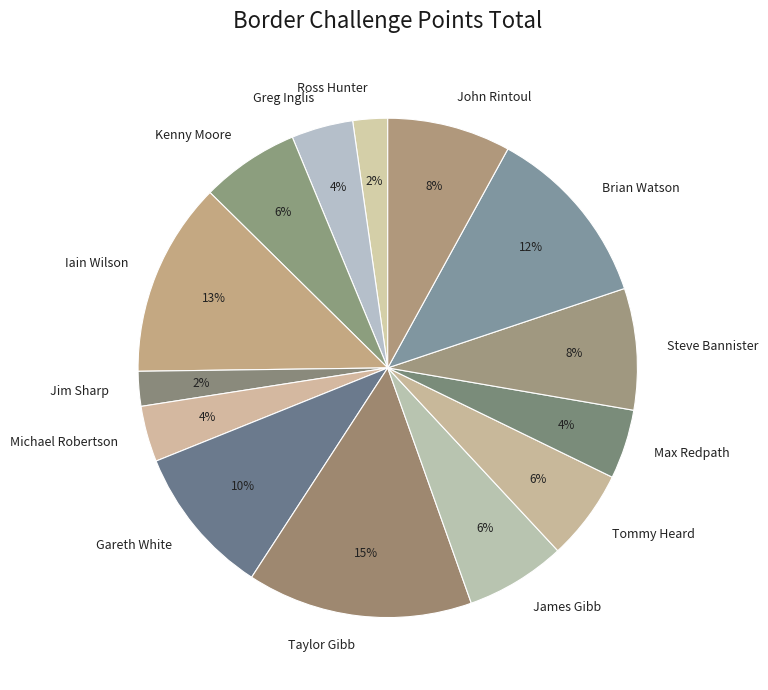

Does Max Redpath account for over 50% of the chart?

No